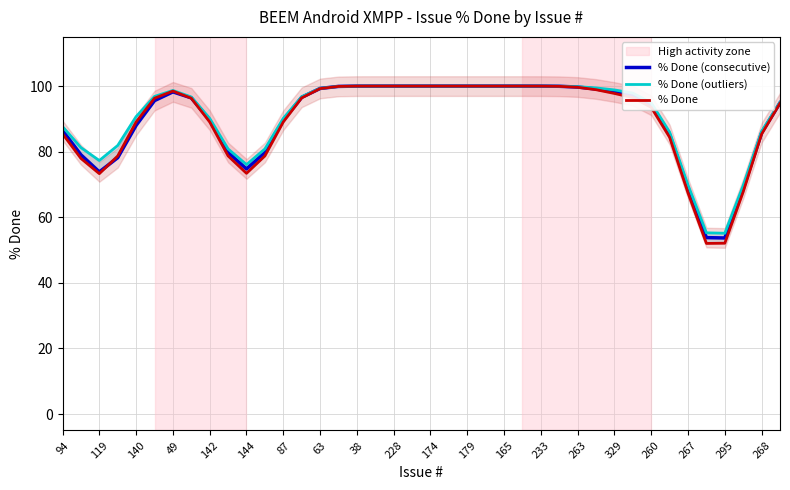

Rank the series by their maximum value, from lowest to highest.

% Done (consecutive), % Done (outliers), % Done